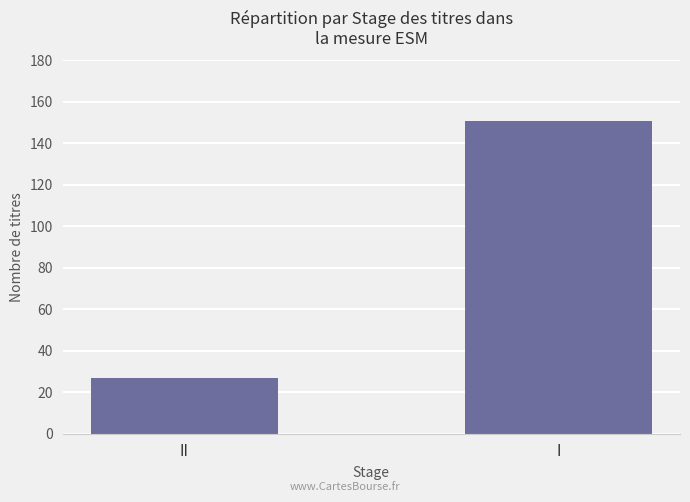

What is the ratio of the value at II to the value at I?

0.2